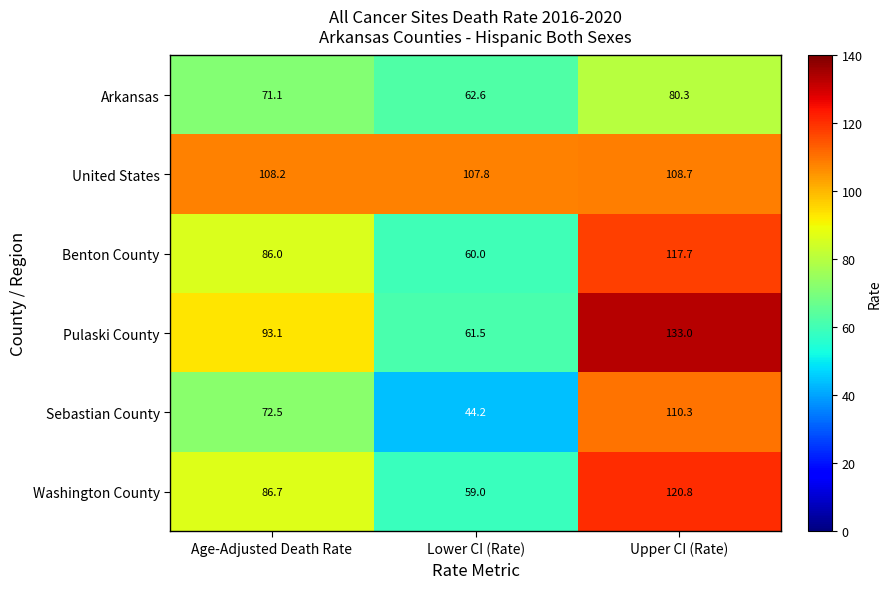

Reading left to right, extract all data points from this chart.

Arkansas: Age-Adjusted Death Rate=71.1	Lower CI (Rate)=62.6	Upper CI (Rate)=80.3
United States: Age-Adjusted Death Rate=108.2	Lower CI (Rate)=107.8	Upper CI (Rate)=108.7
Benton County: Age-Adjusted Death Rate=86.0	Lower CI (Rate)=60.0	Upper CI (Rate)=117.7
Pulaski County: Age-Adjusted Death Rate=93.1	Lower CI (Rate)=61.5	Upper CI (Rate)=133.0
Sebastian County: Age-Adjusted Death Rate=72.5	Lower CI (Rate)=44.2	Upper CI (Rate)=110.3
Washington County: Age-Adjusted Death Rate=86.7	Lower CI (Rate)=59.0	Upper CI (Rate)=120.8